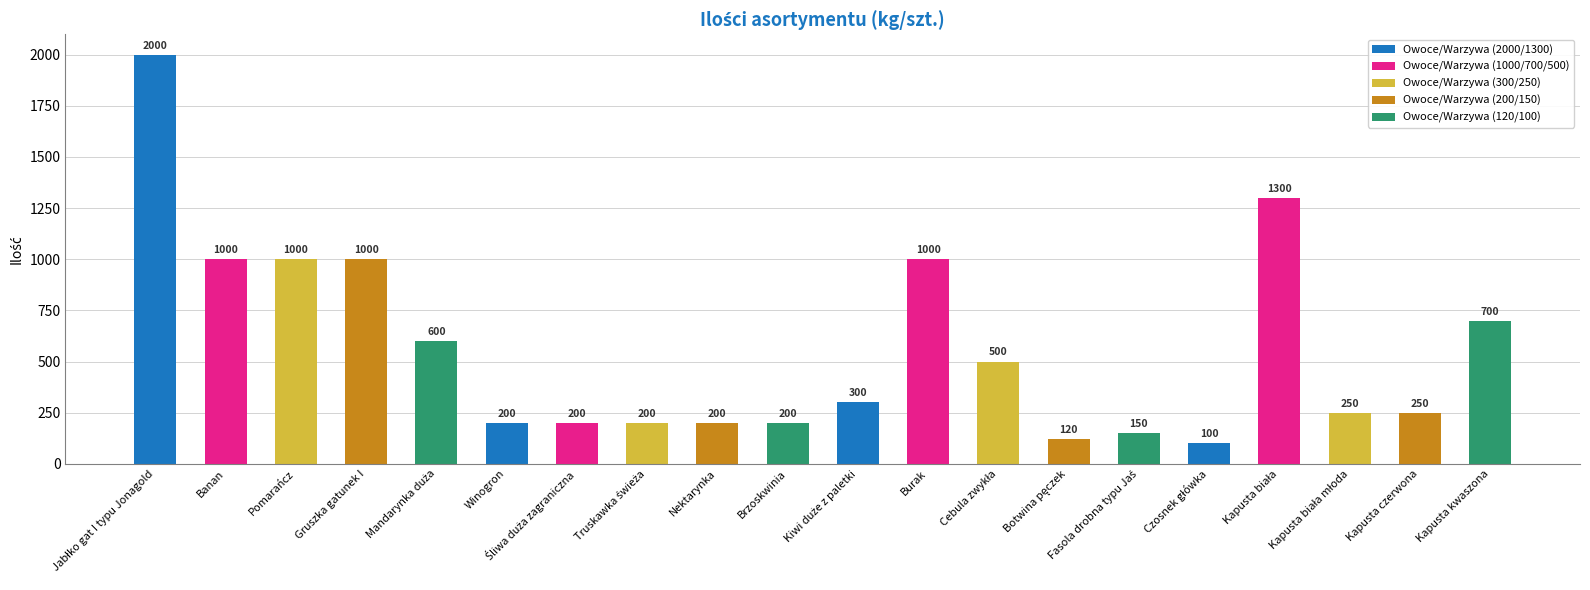

What is the greatest value displayed?

2000